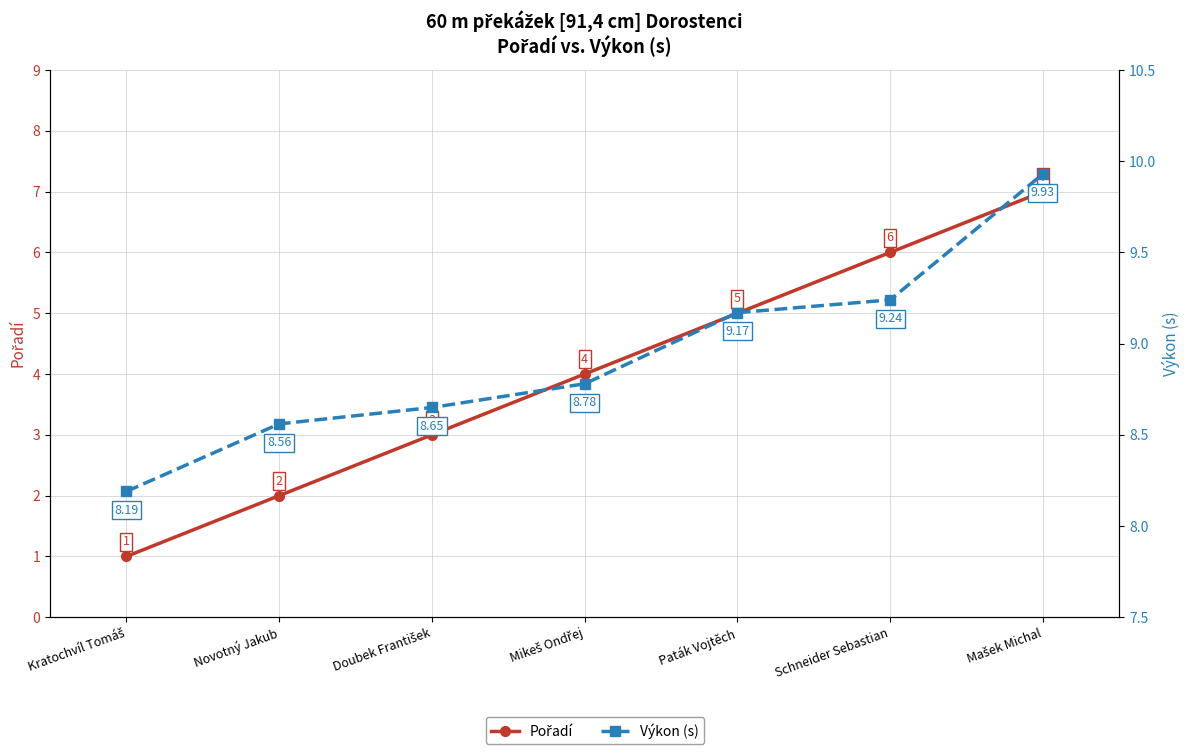

At how many categories does at least one series exceed 5?

7